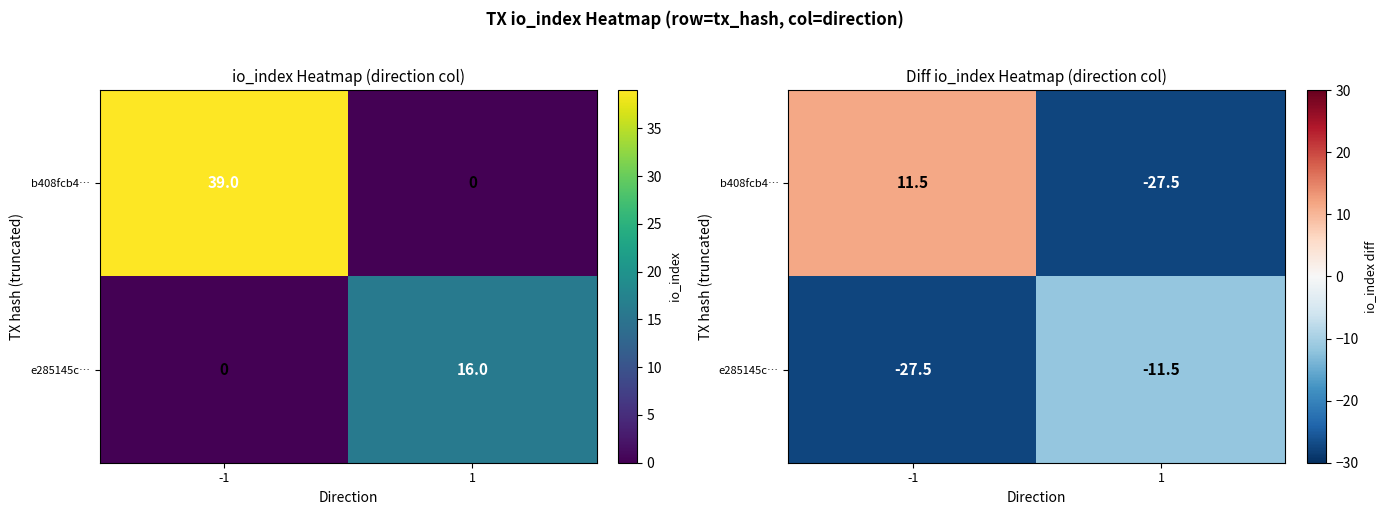

What is the smallest value displayed?

-27.5